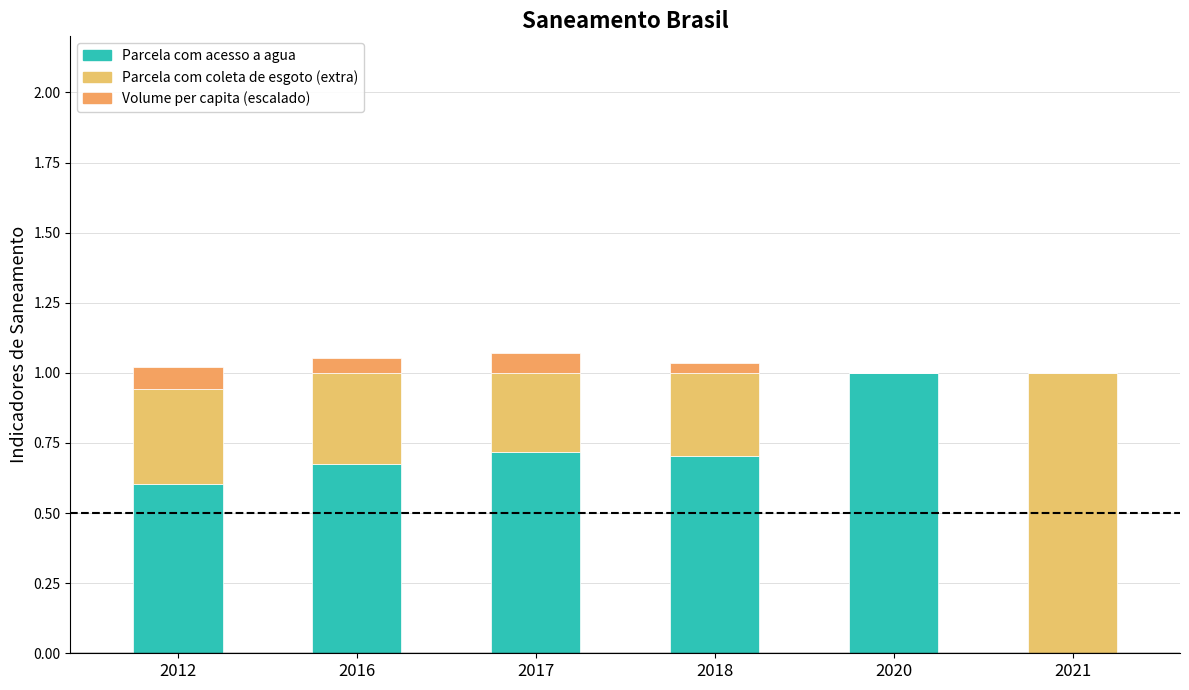

Is it true that Parcela com coleta de esgoto (extra) equals 1.4 at 2021?

False